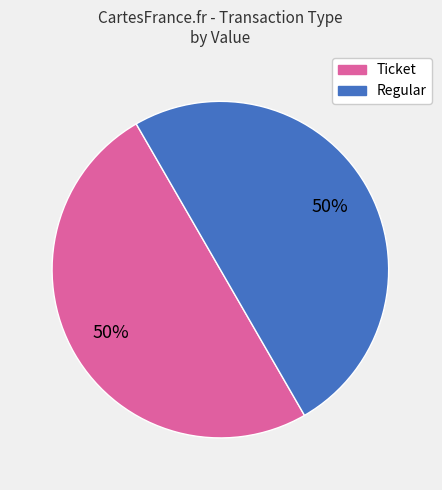

To the nearest percent, what is the average slice percentage?

50%